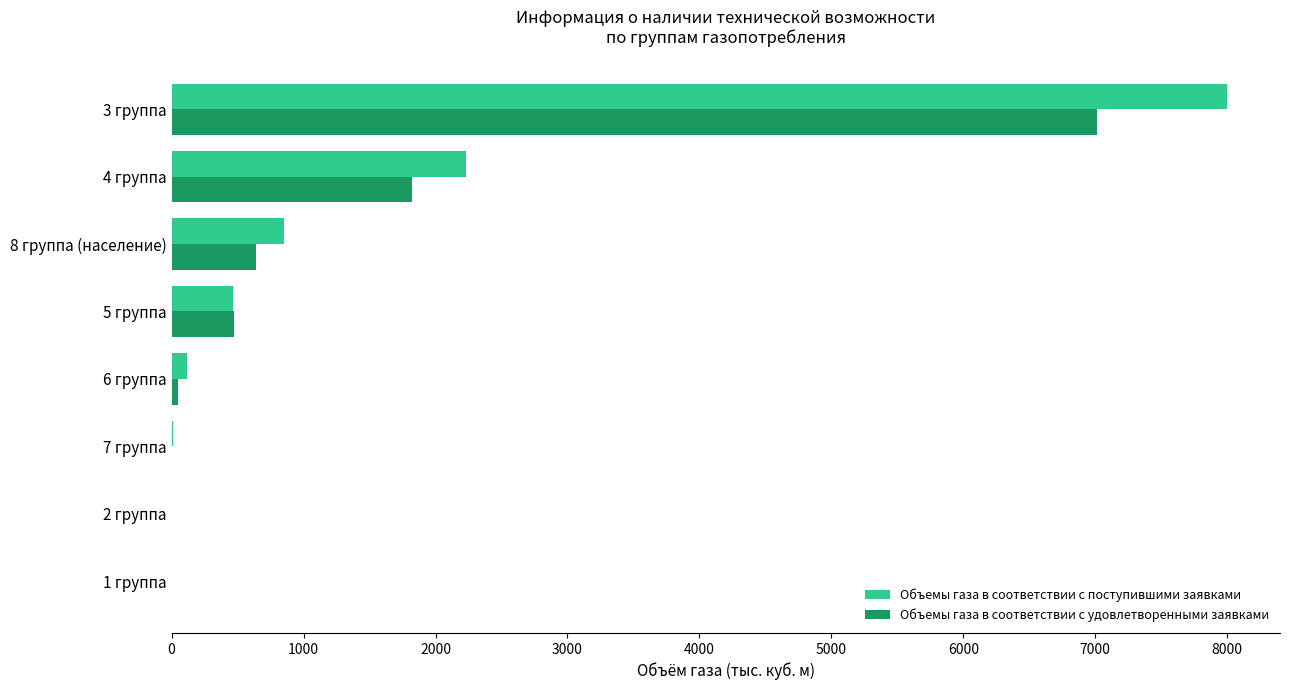

Which series has the widest spread of values?

Объемы газа в соответствии с поступившими заявками